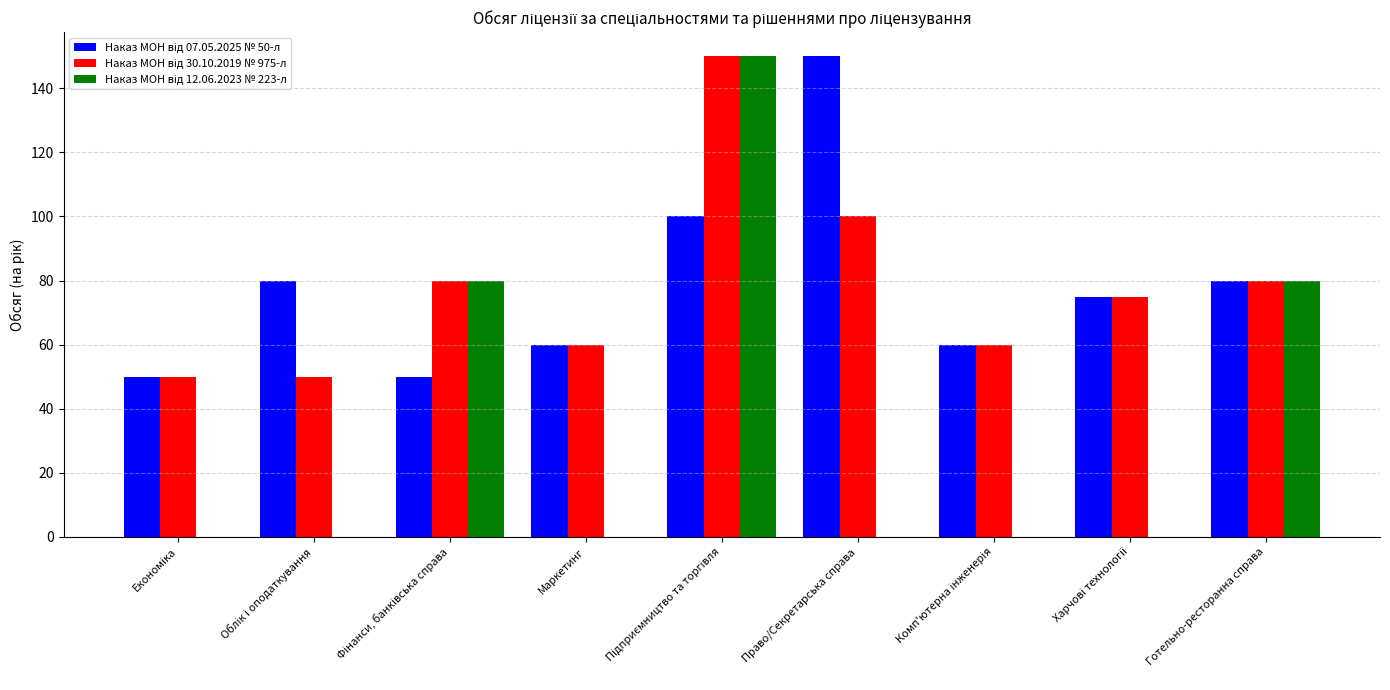

The value of Наказ МОН від 07.05.2025 № 50-л at Харчові технології is 112. True or false?

False